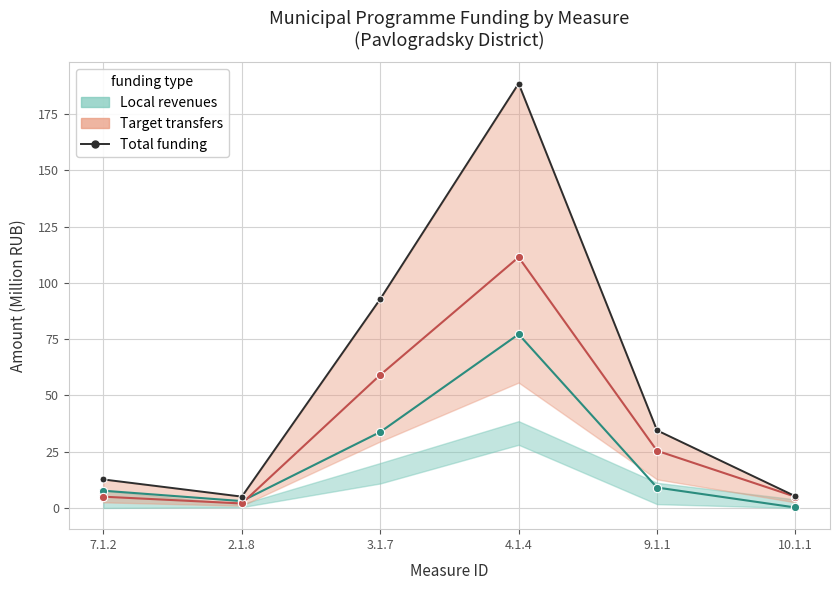

Where is the data nearest to the value 96?

3.1.7